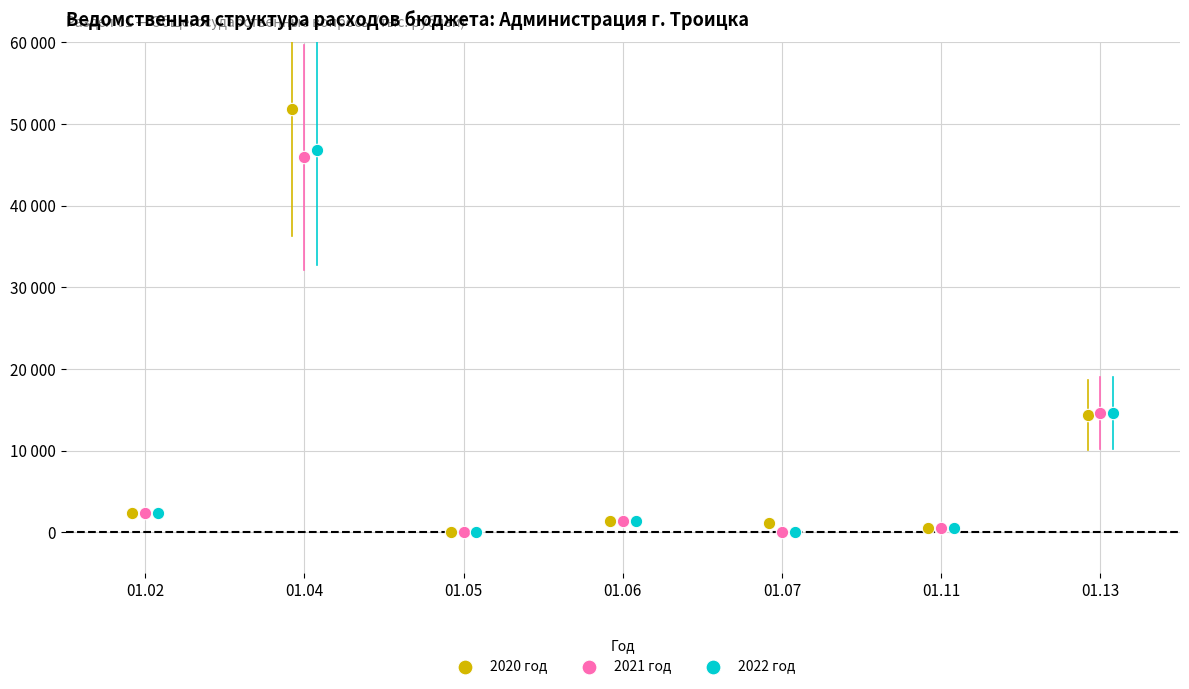

What are all the series names shown in the legend?

2020 год, 2021 год, 2022 год